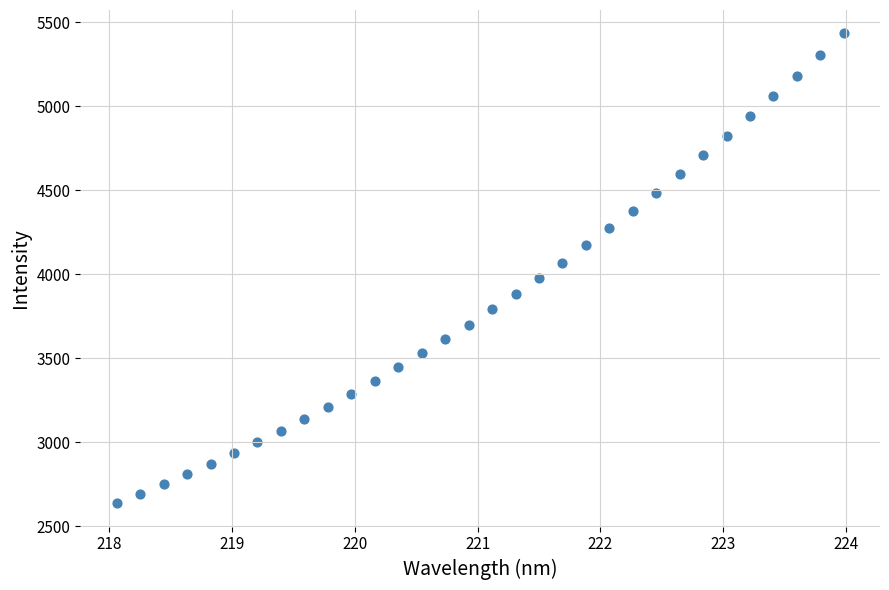

What is the range of Y values (max minus min)?

2795.1